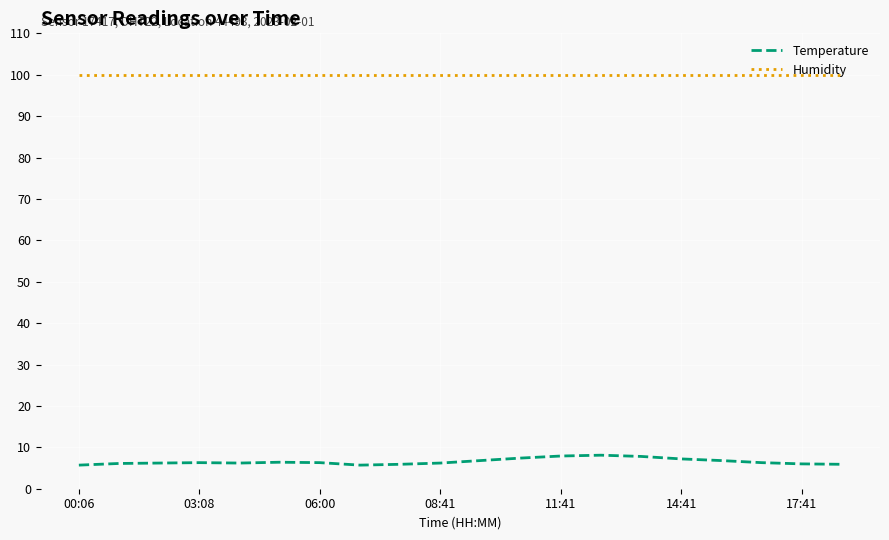

True or false: Humidity and Temperature intersect in this chart.

False